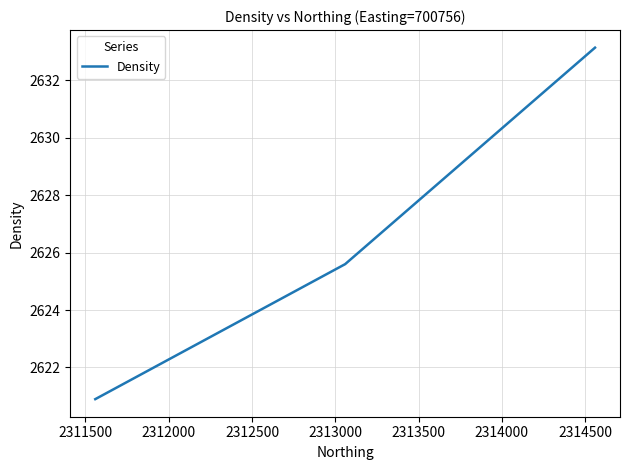

How many distinct data groups are displayed?

1